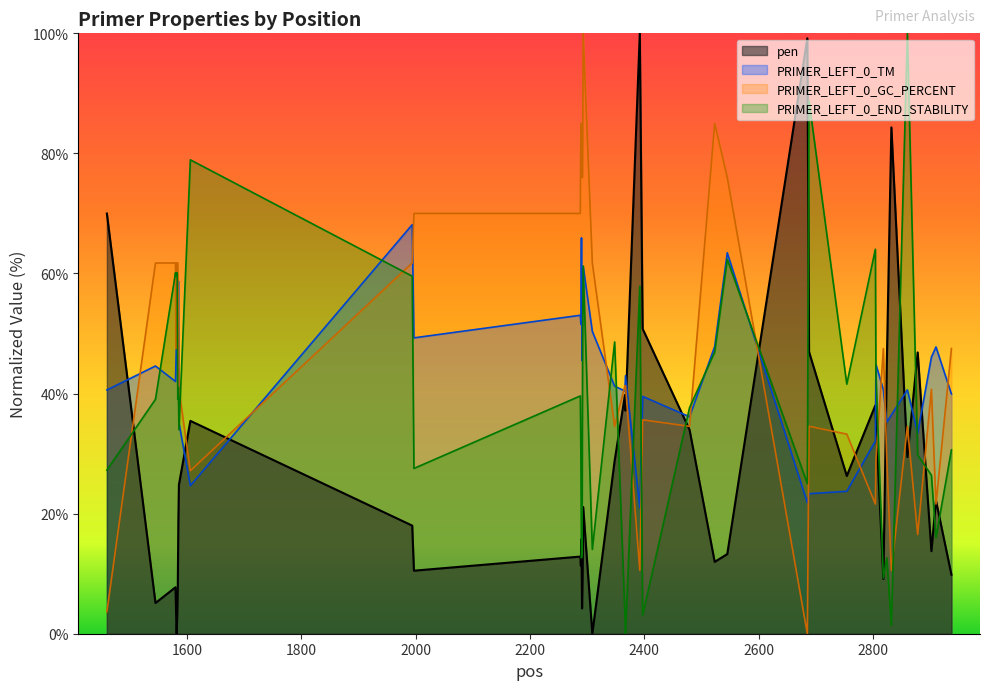

What is the difference between the PRIMER_LEFT_0_GC_PERCENT values at 2293 and 1586?

59.3